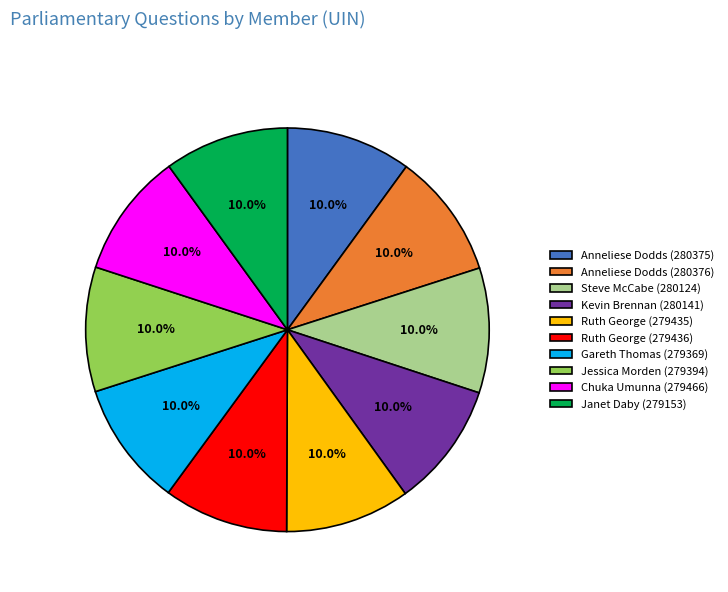

Approximately how many times larger is the value at Anneliese Dodds (280375) compared to Ruth George (279436)?

1.0